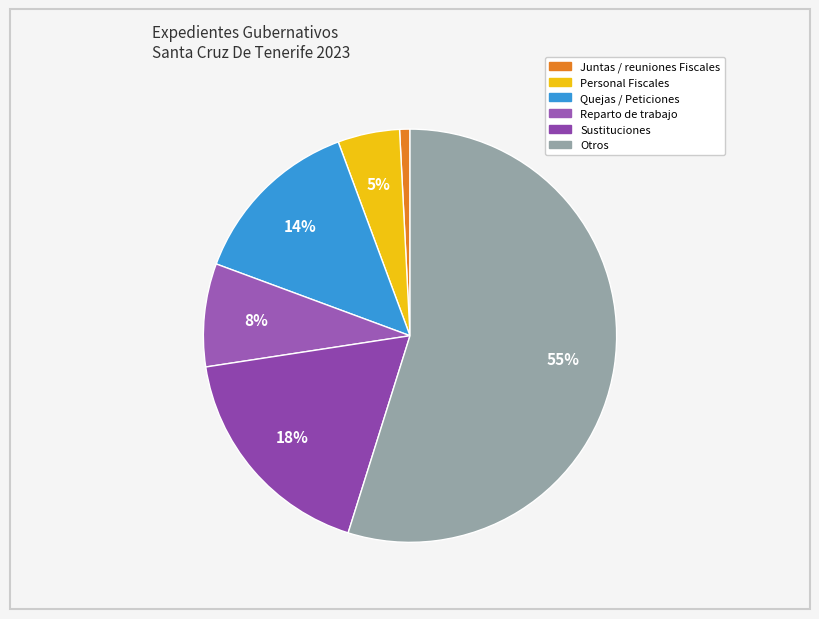

How many slices are in this pie chart?

6